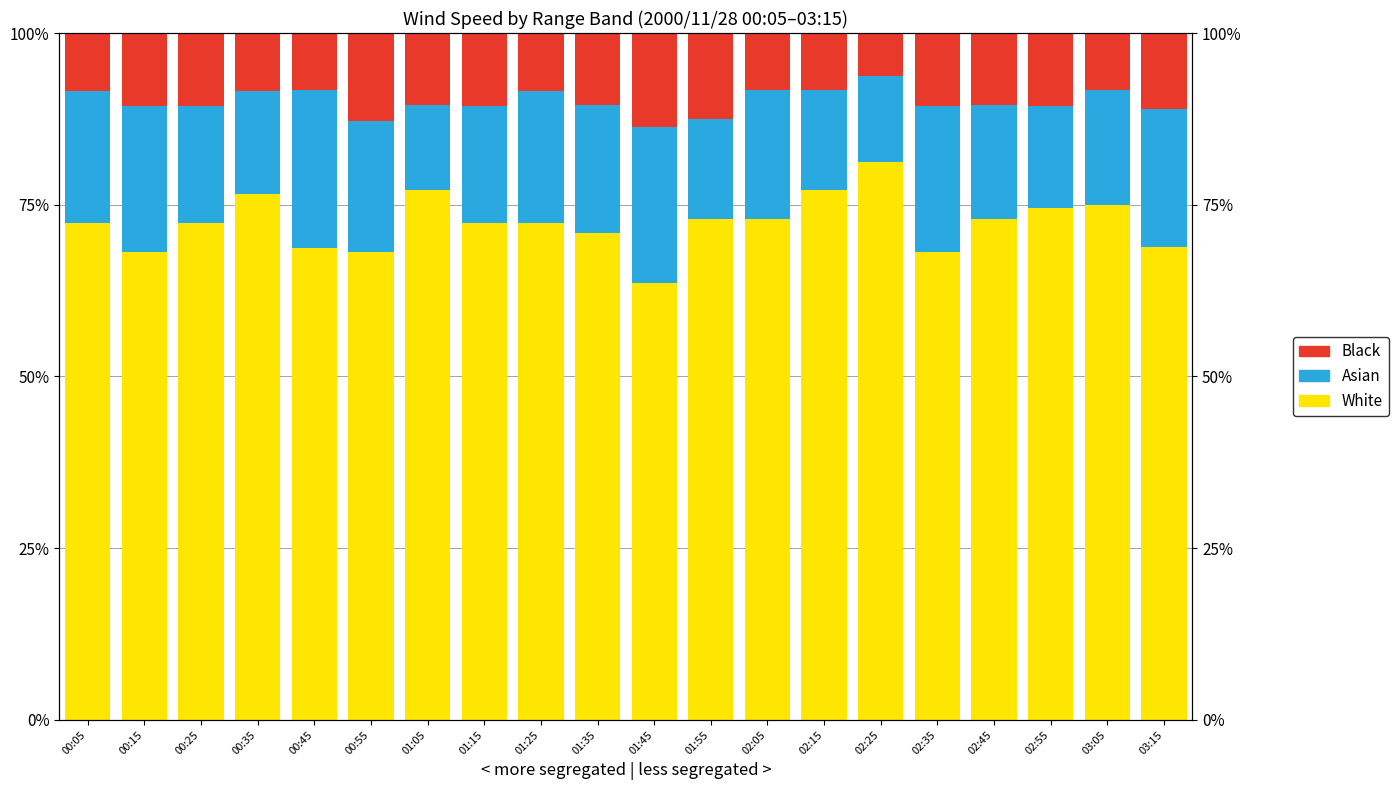

What is the difference between the maximum and minimum values in the Asian series?

10.4